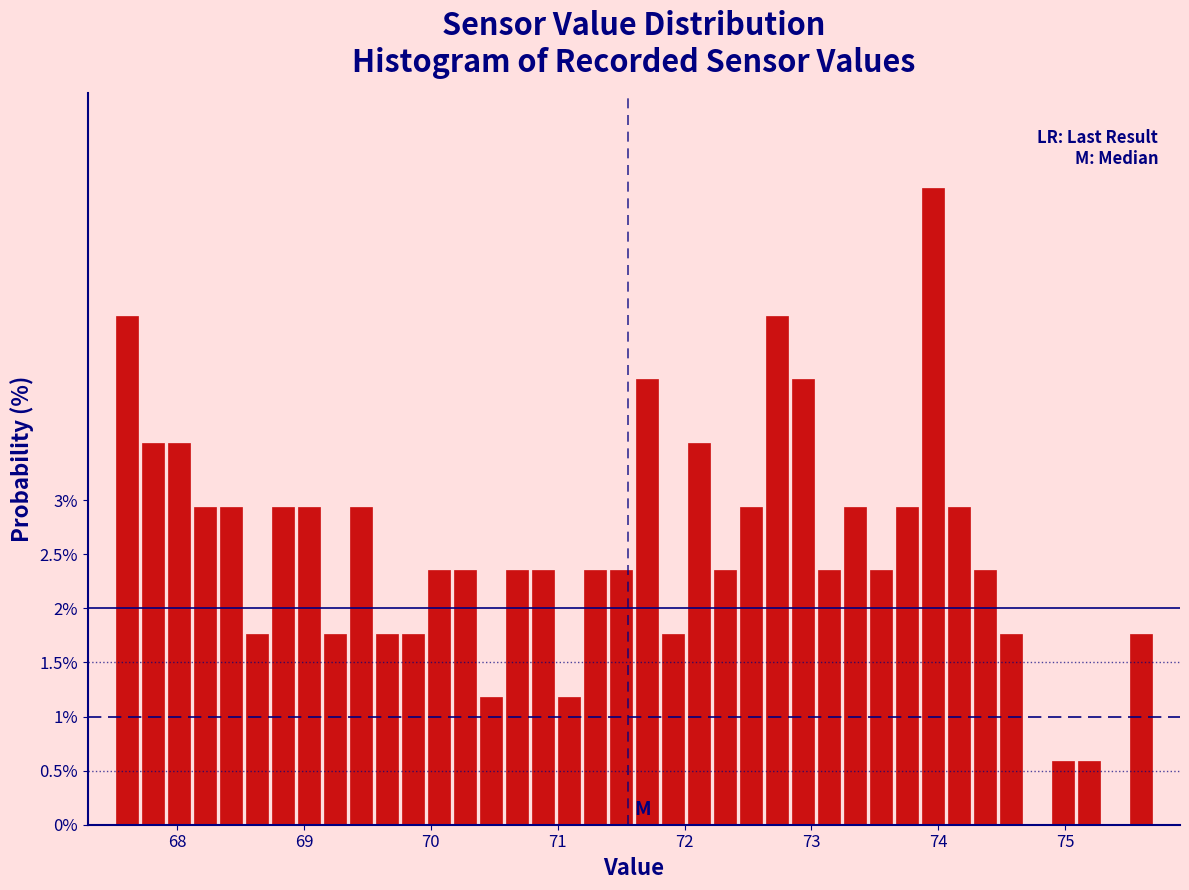

Around what value on the x-axis is the tallest bar? Give the approximate position of its centre, as read against the axis.

74.0